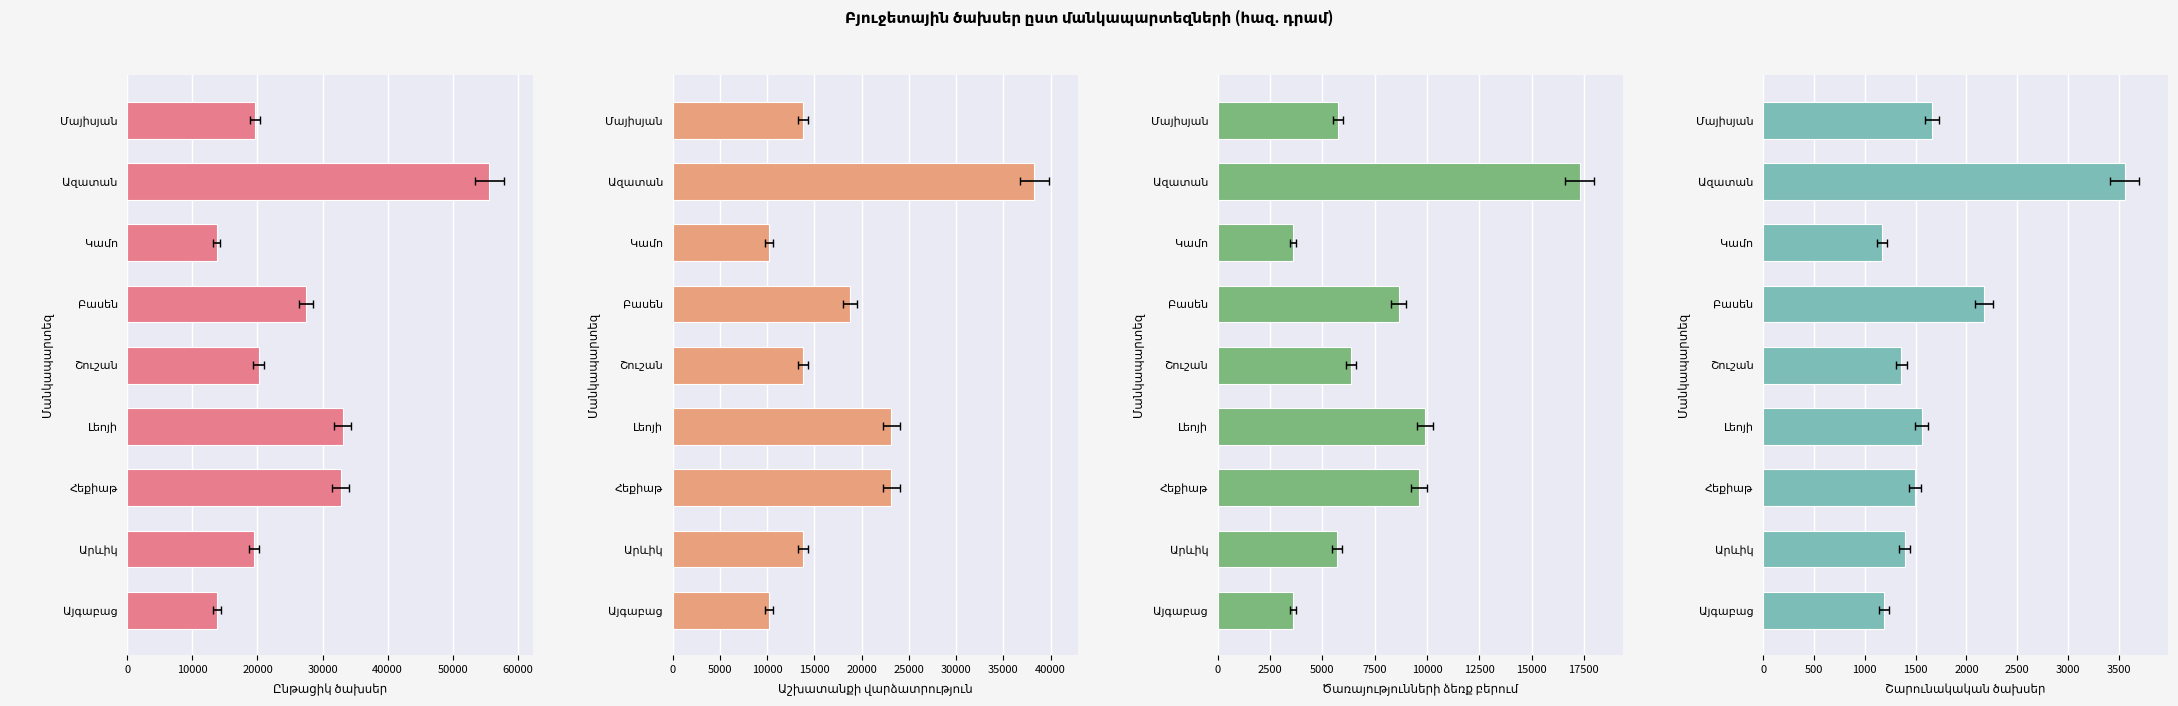

Which series has the largest total across all categories?

Ընթացիկ ծախսեր